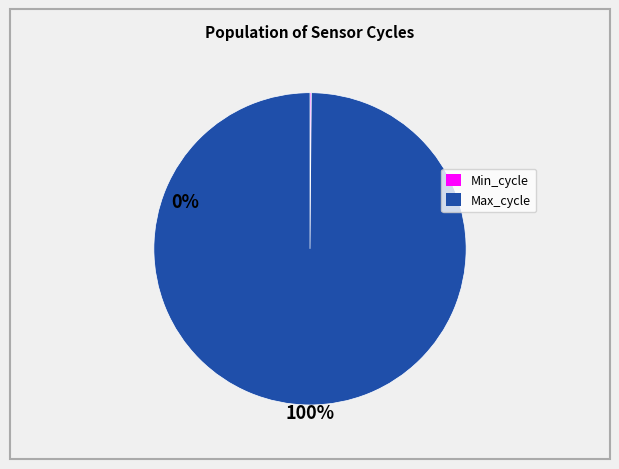

Which slice is the largest?

Max_cycle